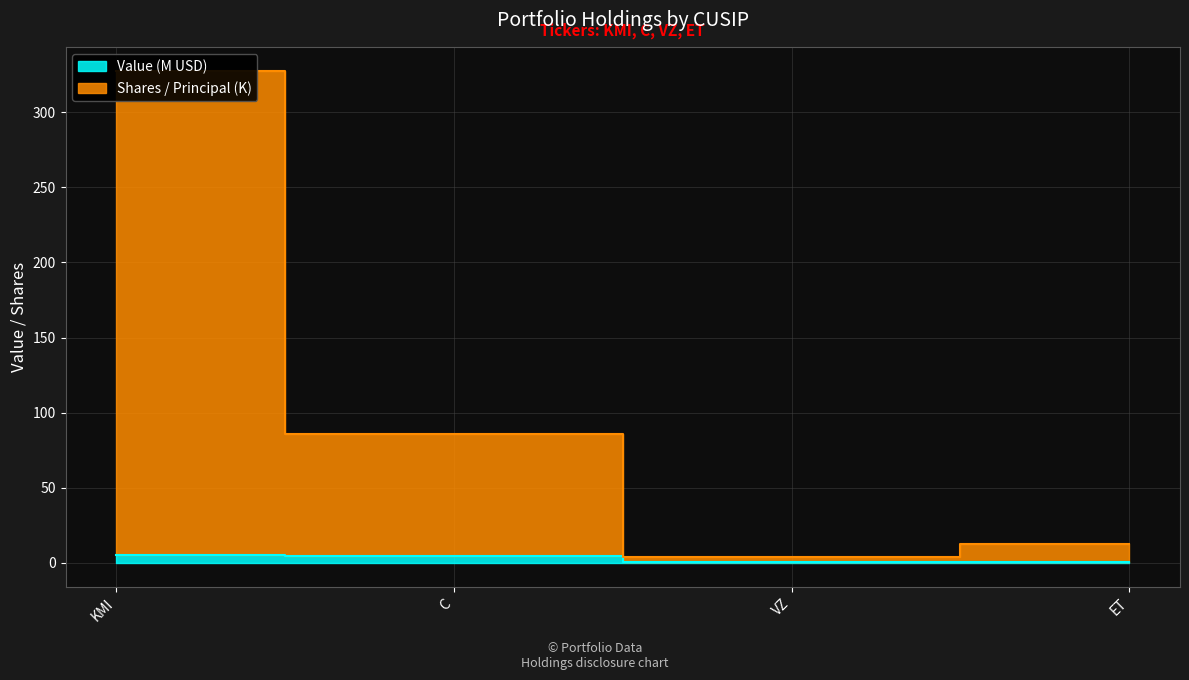

At how many categories does at least one series exceed 209?

1